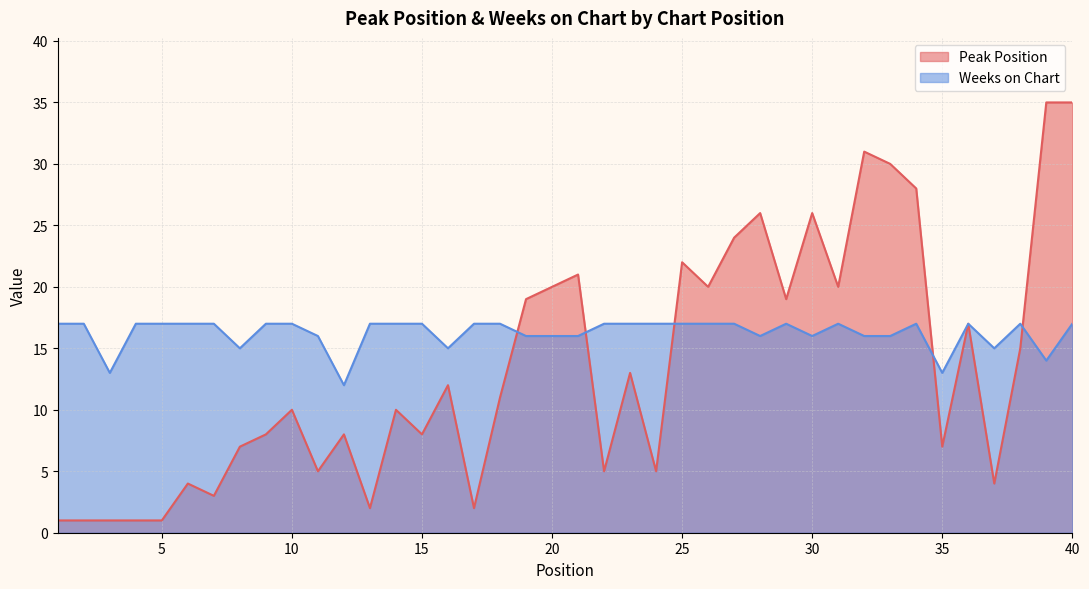

The Peak Position series shows 8 at 12. True or false?

True